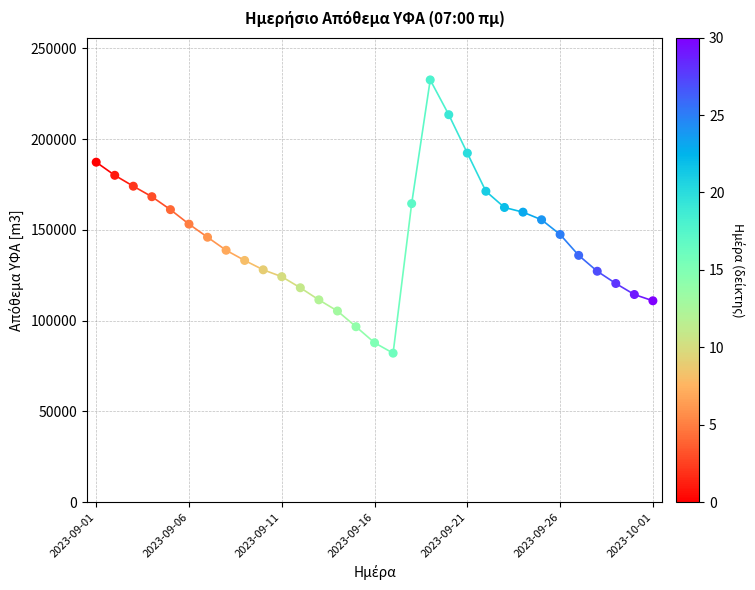

Count the number of points in this scatter plot.

31